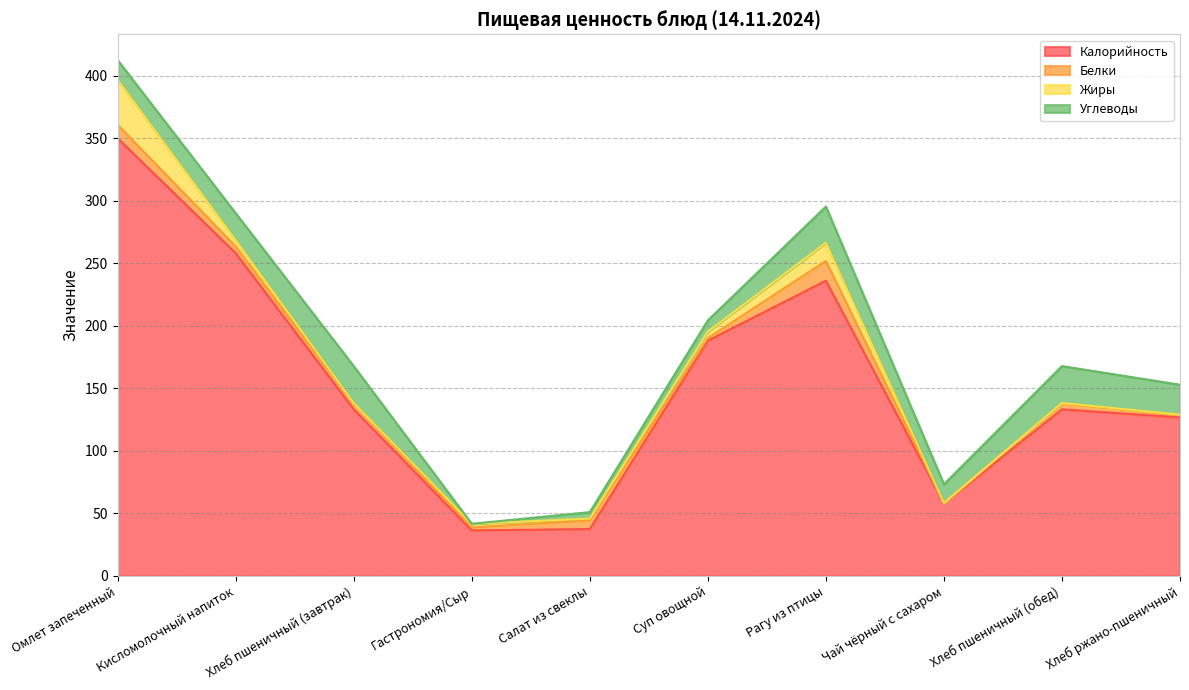

Reading right to left, transcribe all the data shown in this chart.

Калорийность: Хлеб ржано-пшеничный=126.7	Хлеб пшеничный (обед)=133.2	Чай чёрный с сахаром=58.0	Рагу из птицы=236.0	Суп овощной=188.1	Салат из свеклы=37.4	Гастрономия/Сыр=36.4	Хлеб пшеничный (завтрак)=133.2	Кисломолочный напиток=258.0	Омлет запеченный=349.9
Белки: Хлеб ржано-пшеничный=1.9	Хлеб пшеничный (обед)=4.6	Чай чёрный с сахаром=0.2	Рагу из птицы=15.8	Суп овощной=2.0	Салат из свеклы=6.9	Гастрономия/Сыр=2.3	Хлеб пшеничный (завтрак)=4.6	Кисломолочный напиток=5.4	Омлет запеченный=10.7
Жиры: Хлеб ржано-пшеничный=0.4	Хлеб пшеничный (обед)=0.5	Чай чёрный с сахаром=0.1	Рагу из птицы=14.7	Суп овощной=5.2	Салат из свеклы=1.6	Гастрономия/Сыр=3.0	Хлеб пшеничный (завтрак)=0.5	Кисломолочный напиток=5.0	Омлет запеченный=36.0
Углеводы: Хлеб ржано-пшеничный=23.9	Хлеб пшеничный (обед)=29.5	Чай чёрный с сахаром=15.0	Рагу из птицы=28.9	Суп овощной=9.0	Салат из свеклы=5.1	Гастрономия/Сыр=0.0	Хлеб пшеничный (завтрак)=29.5	Кисломолочный напиток=21.6	Омлет запеченный=15.8